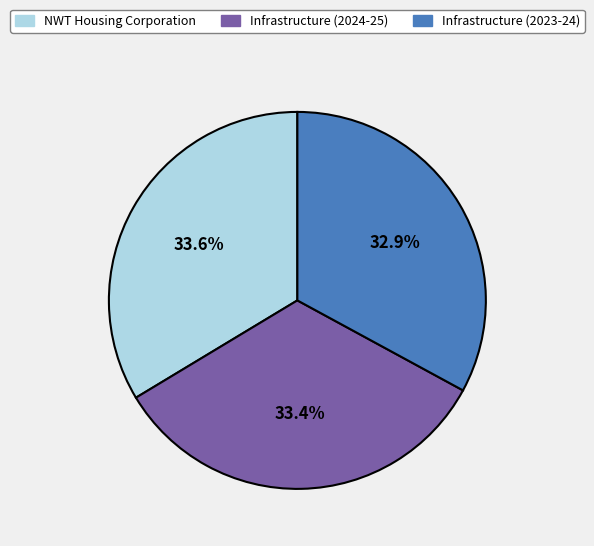

Is Infrastructure (2023-24) the majority of the pie?

No